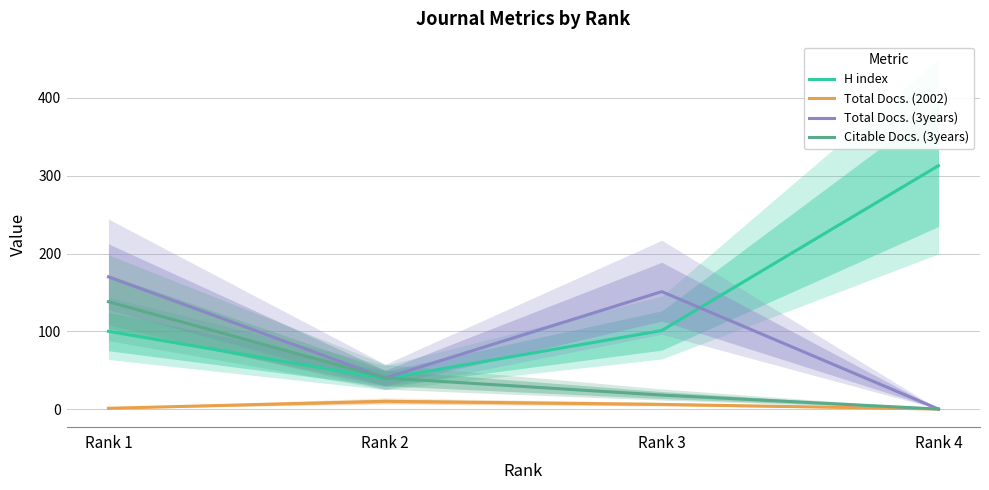

How many Total Docs. (2002) values are between 1 and 10?

3